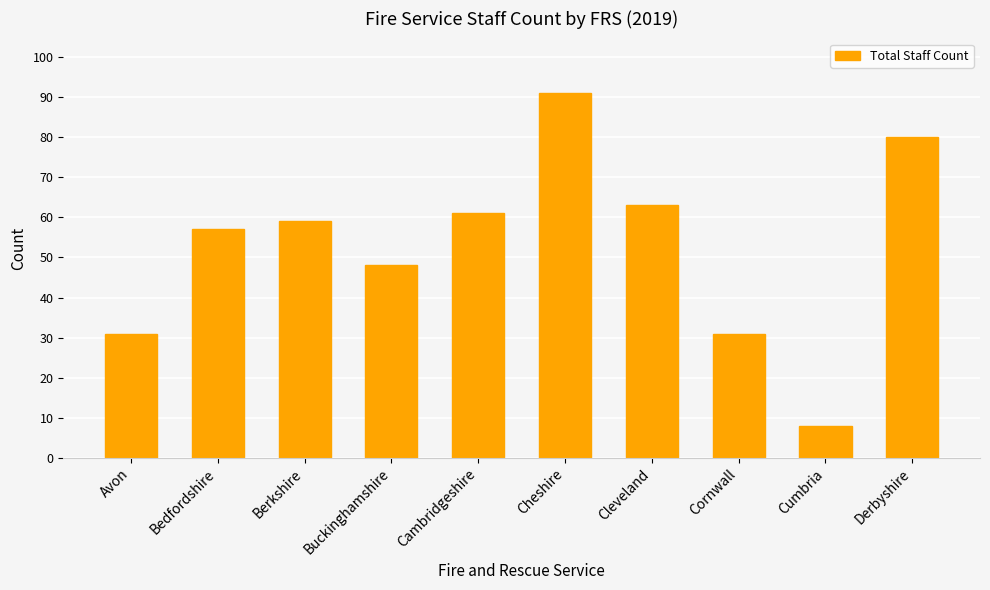

Is it true that the value at Derbyshire is 55?

False